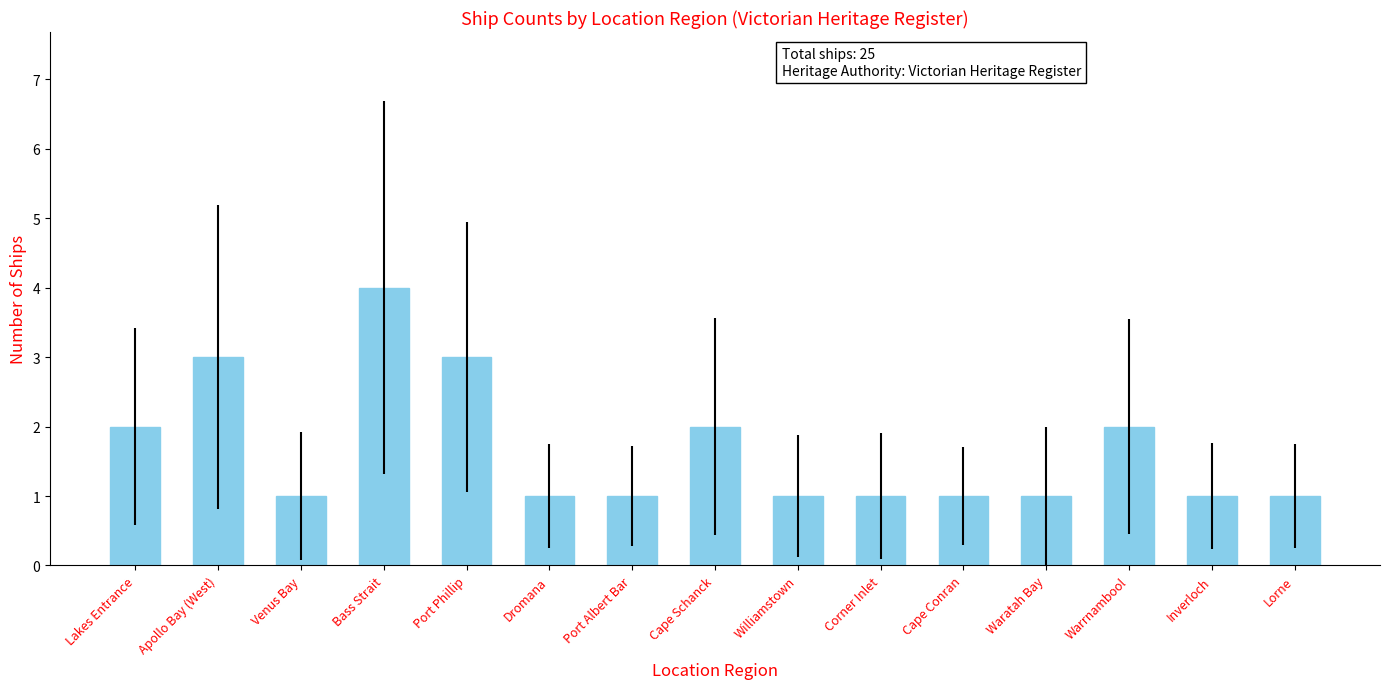

How many data points does each series have?

15